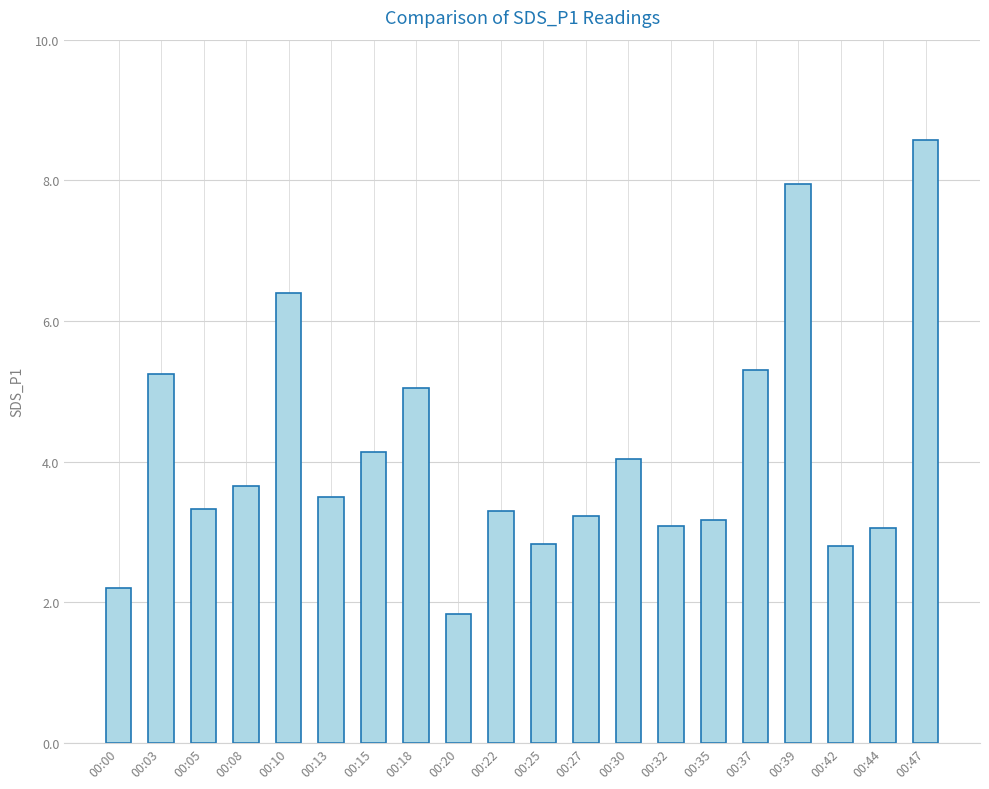

How many categories are shown in the chart?

20